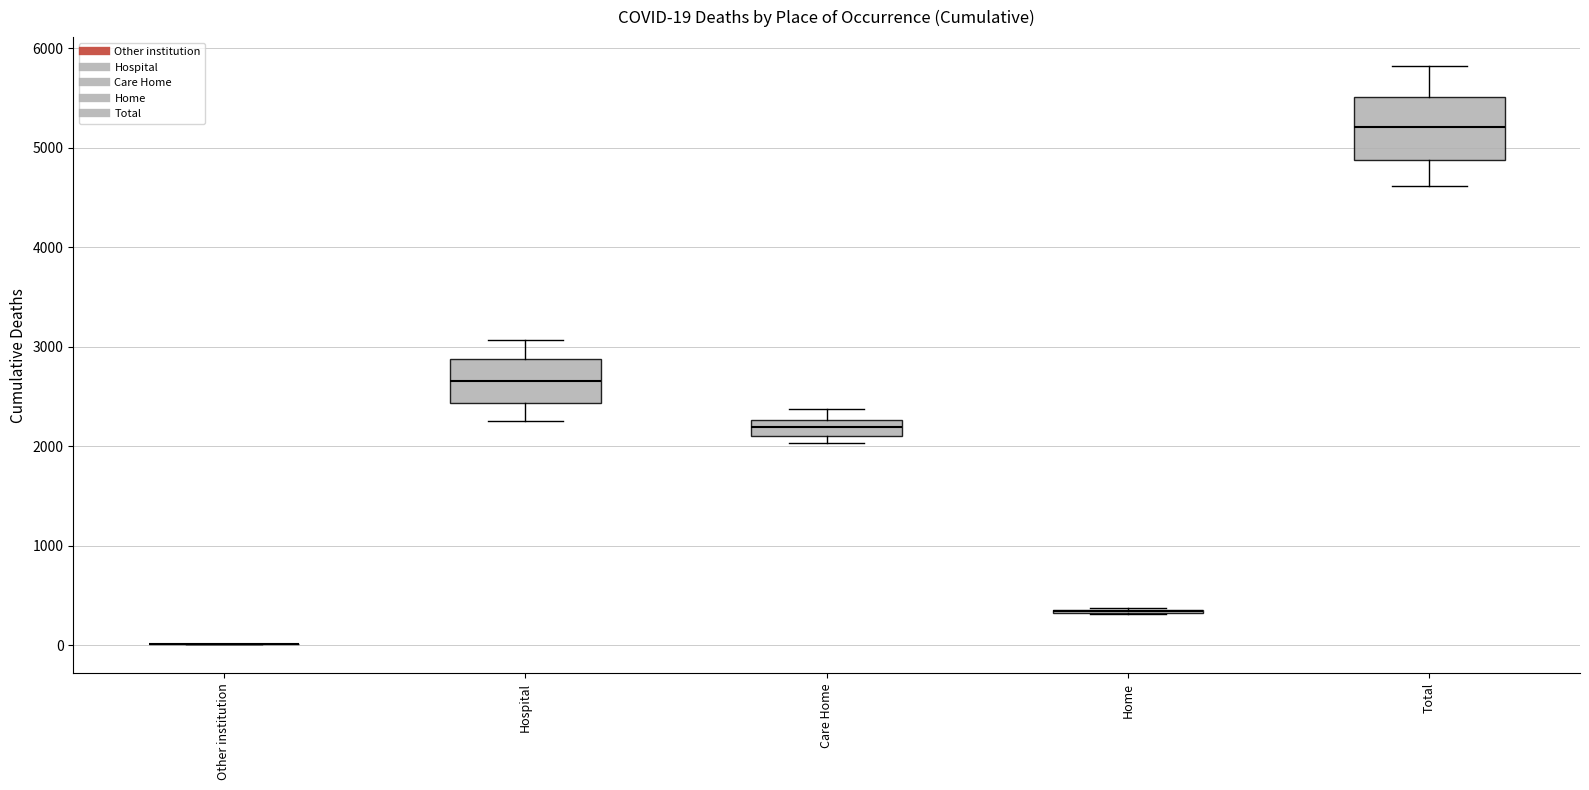

Comparing the boxes themselves (not the whiskers), which one is the tallest?

Total